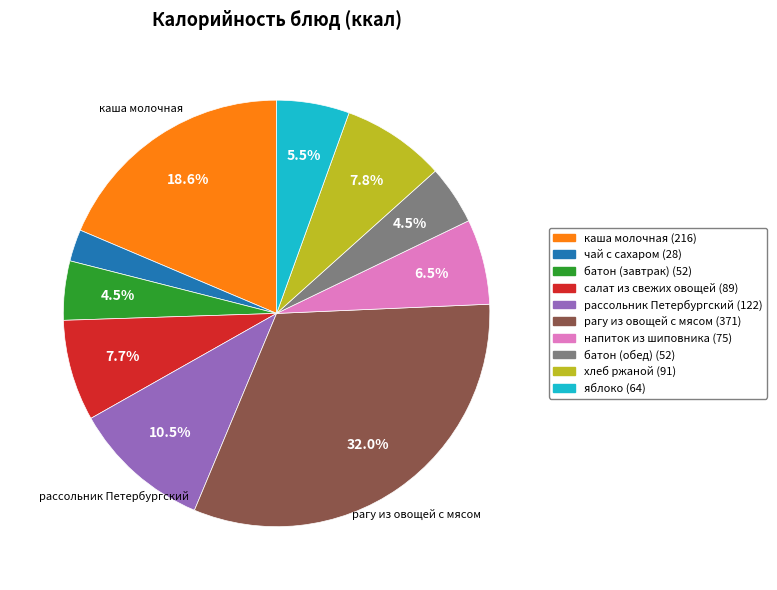

Is there a majority slice in this chart?

No